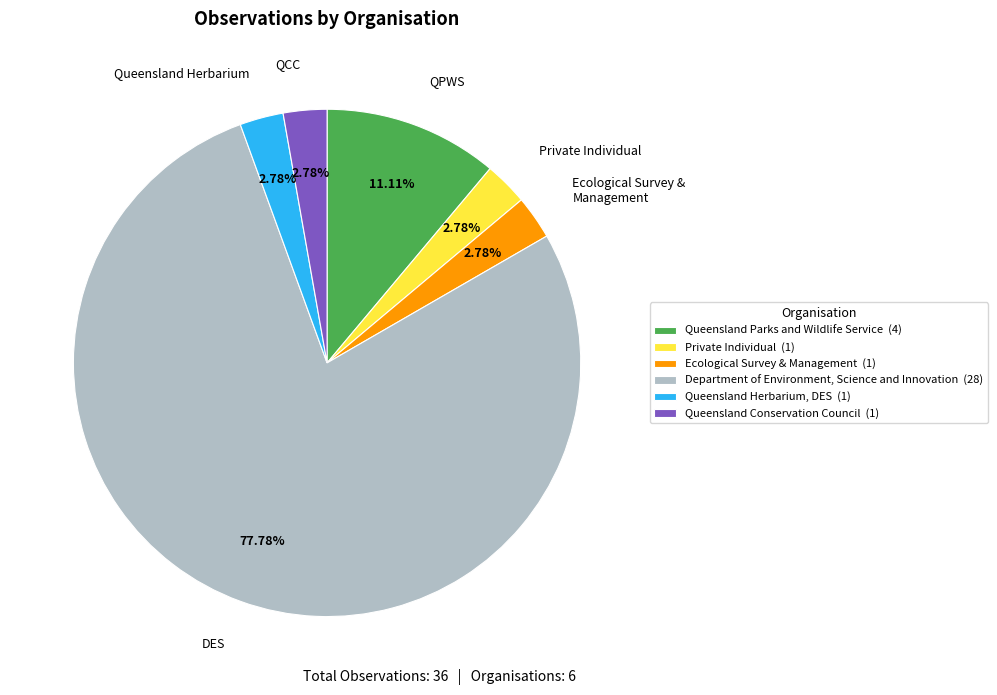

What is the majority slice?

Department of Environment, Science and Innovation